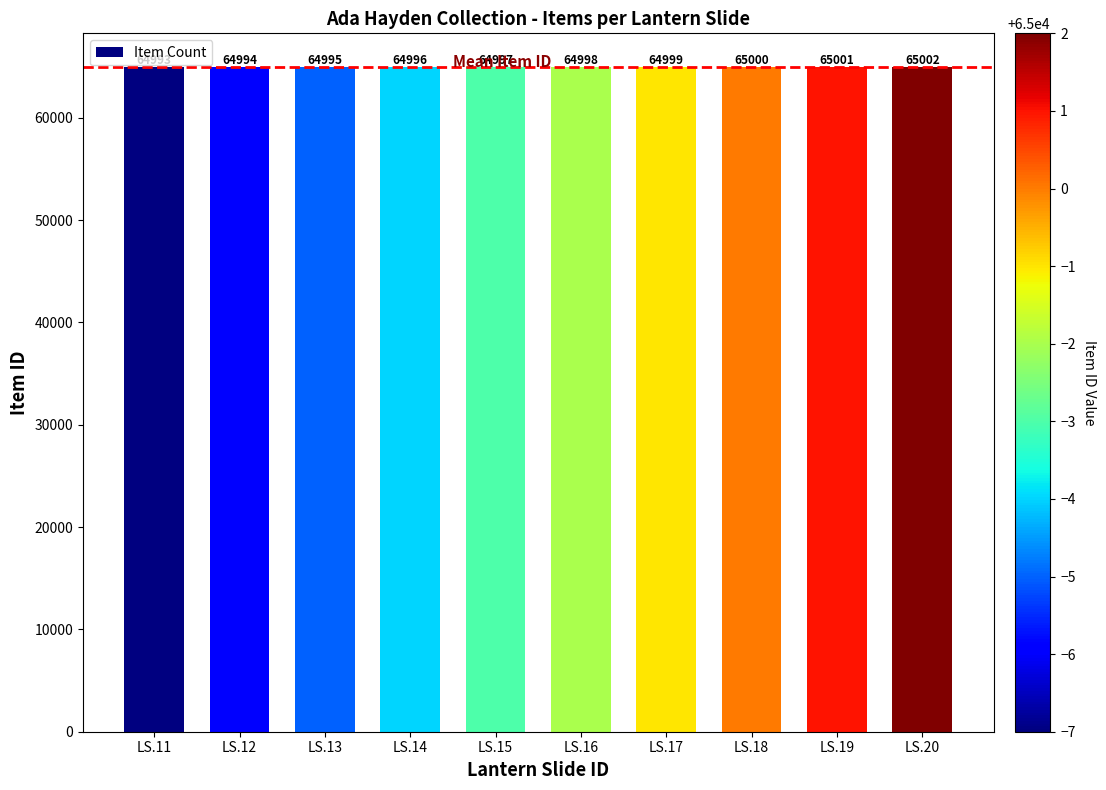

What value does the data have at LS.19?

65001